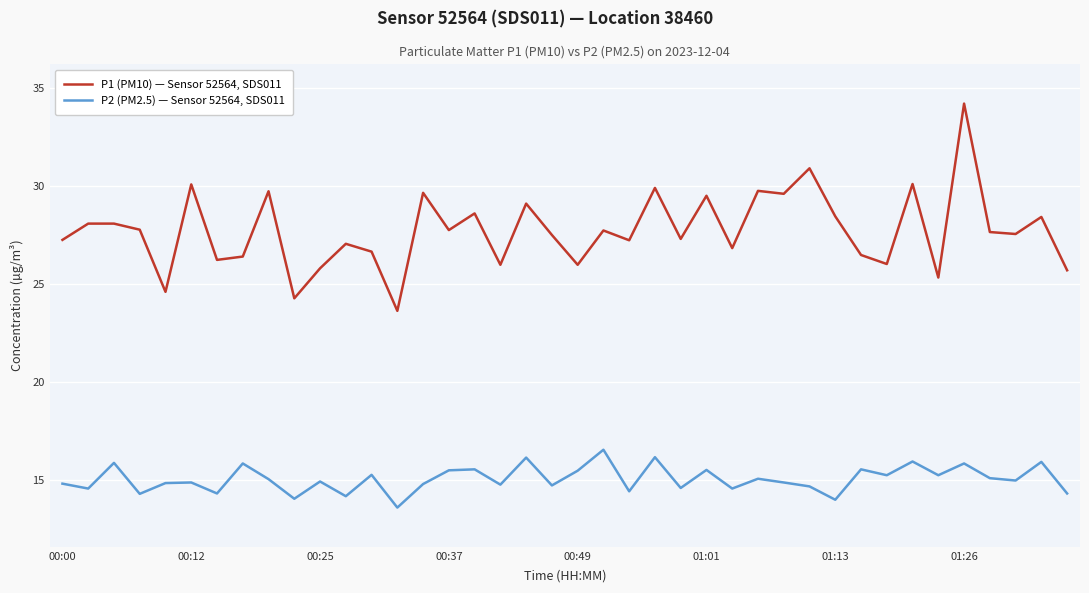

Which series has the largest total across all categories?

P1 (PM10) — Sensor 52564, SDS011